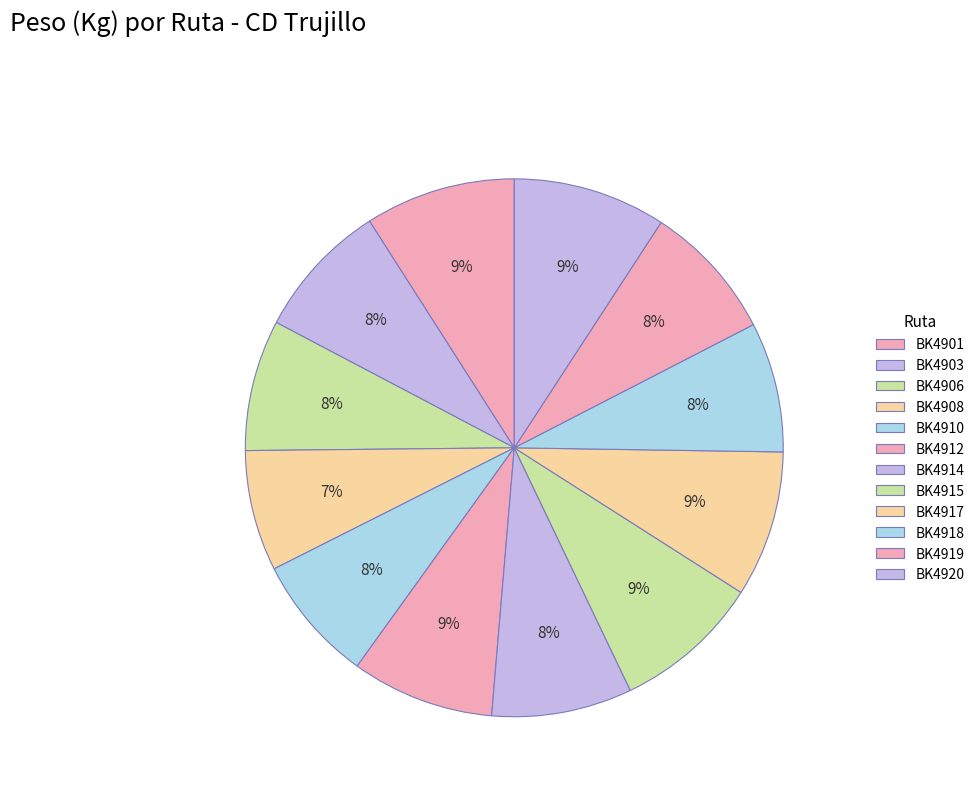

Which has a higher value, BK4915 or BK4920?

BK4920